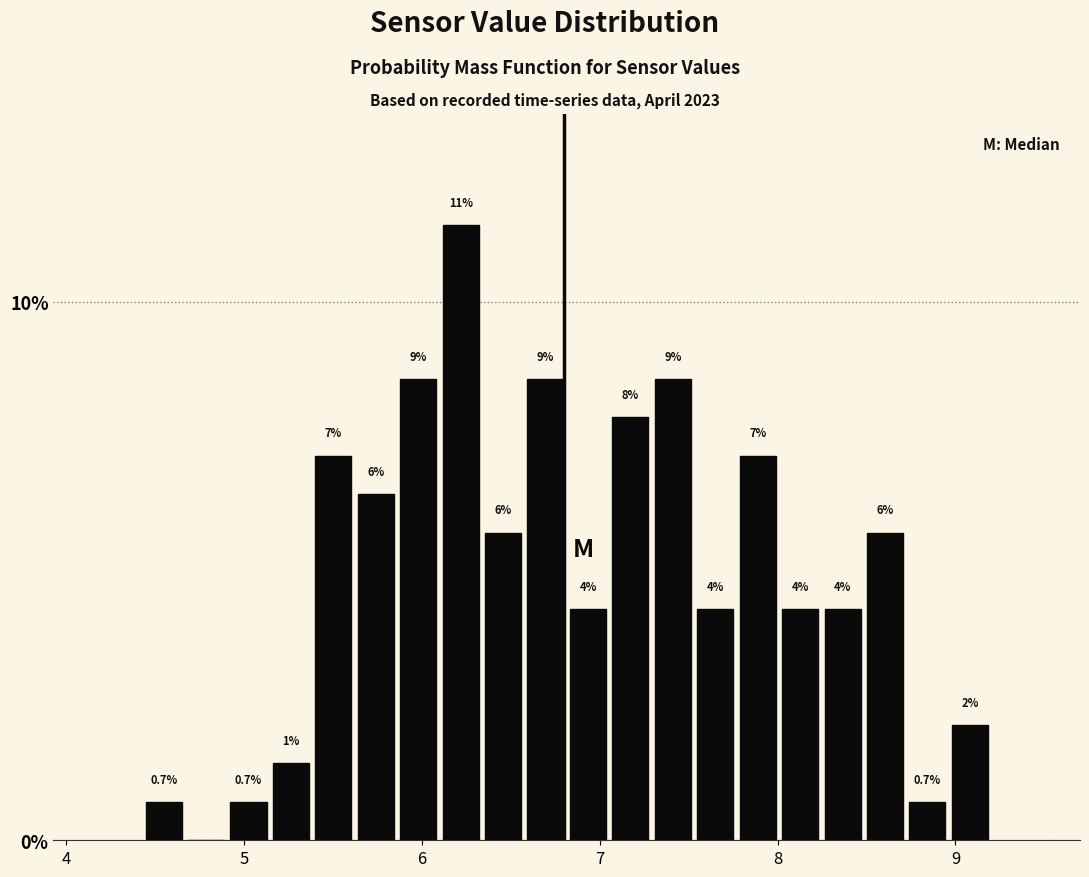

Read against the x-axis, roughly where is the centre of the tallest bar?

6.2